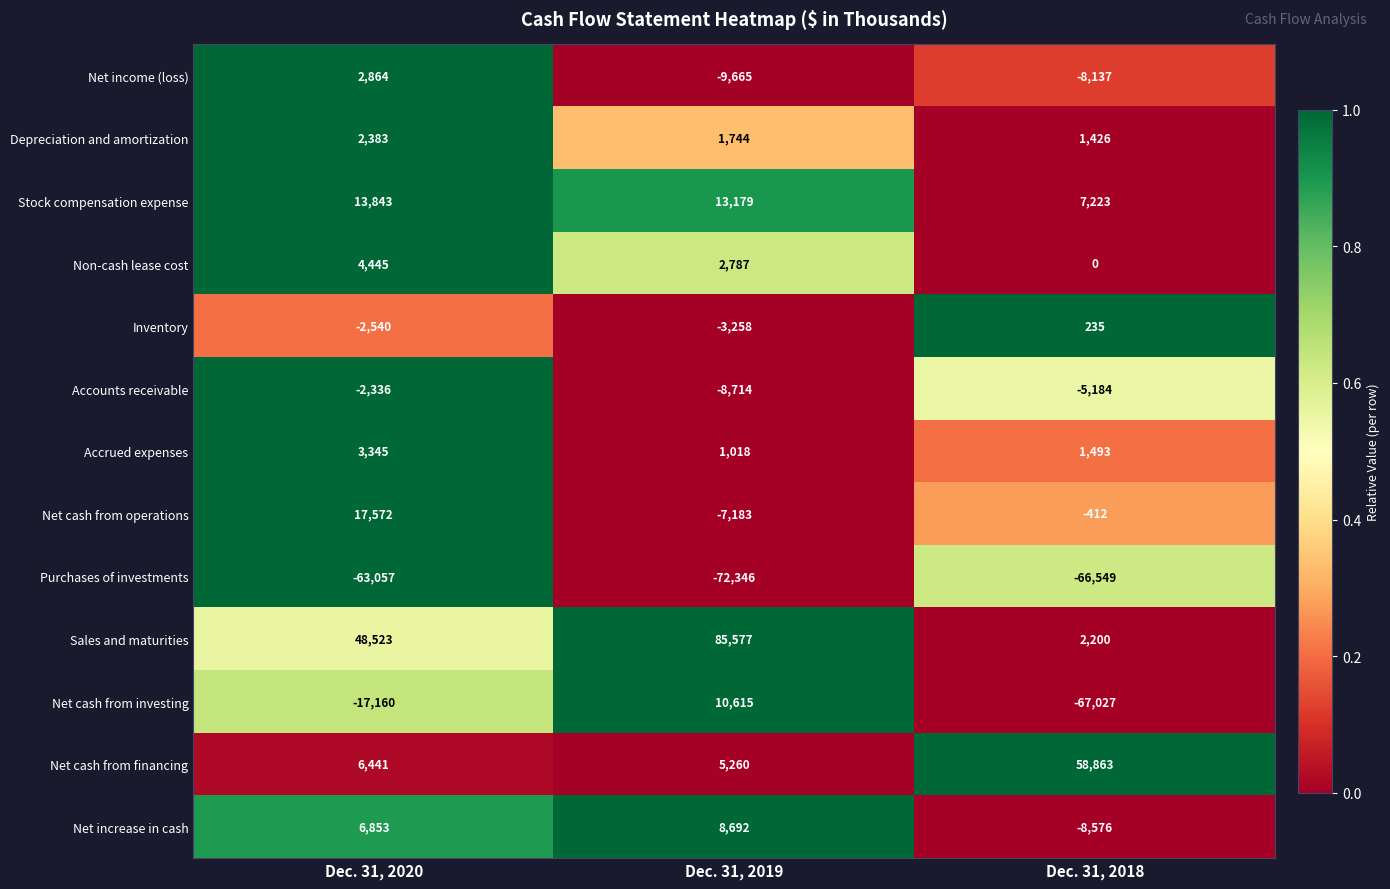

At which label is Net income (loss) closest to -3400?

Dec. 31, 2018